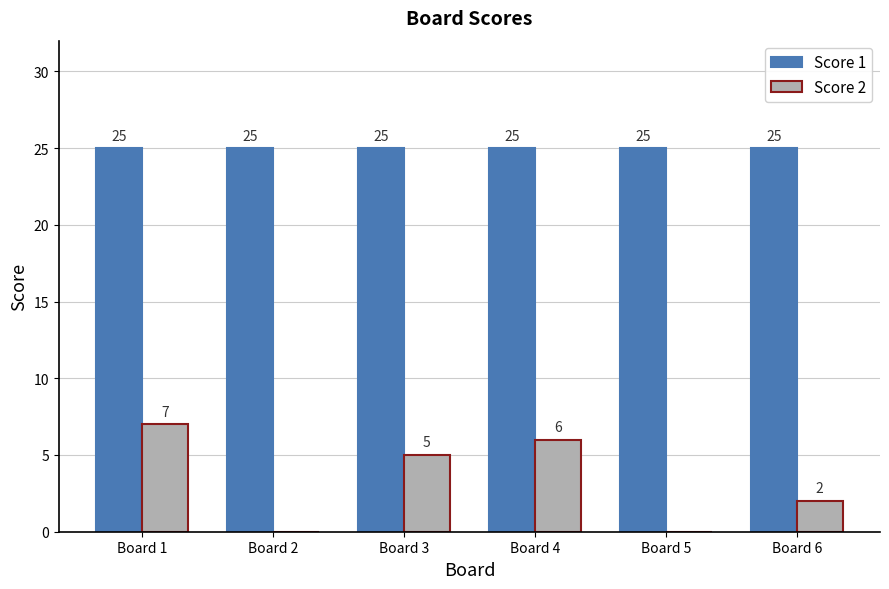

Does the chart contain stacked bars?

No